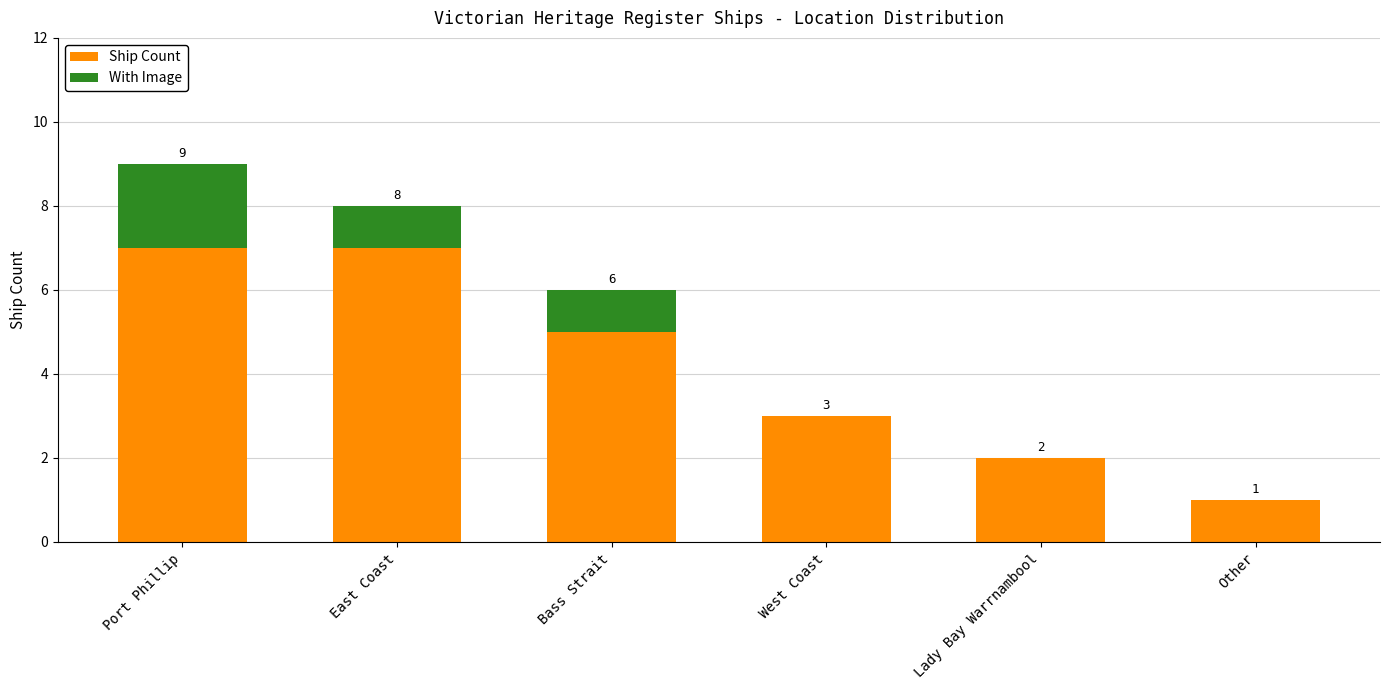

What is the maximum value for Ship Count?

7